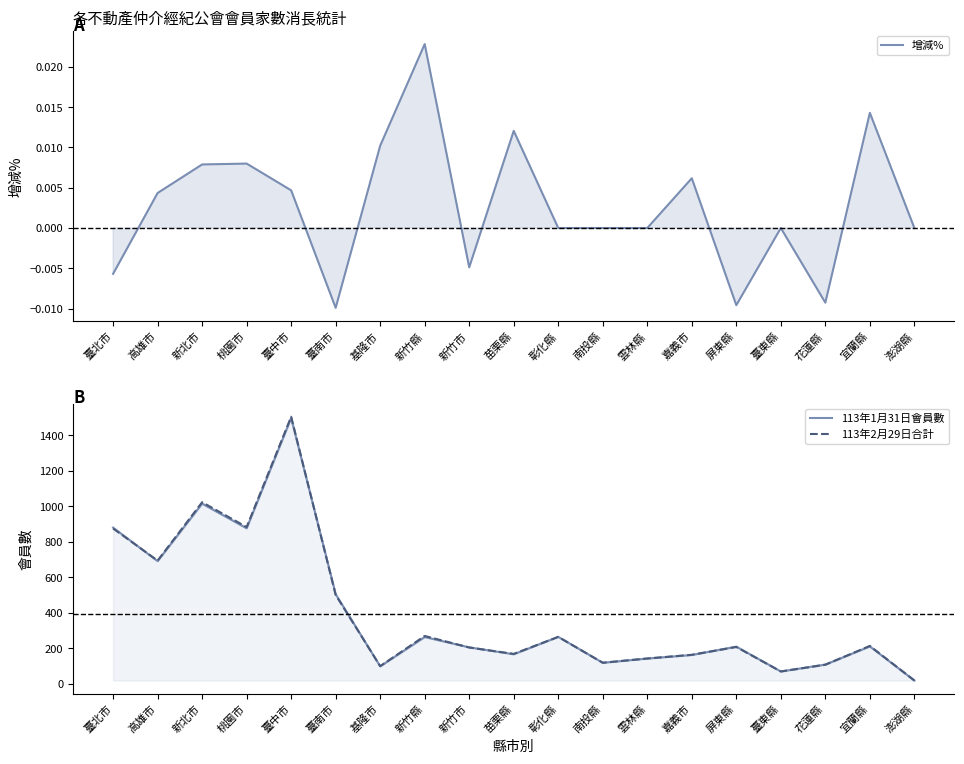

Reading left to right, extract all data points from this chart.

增減%: 臺北市=-0.0	高雄市=0.0	新北市=0.0	桃園市=0.0	臺中市=0.0	臺南市=-0.0	基隆市=0.0	新竹縣=0.0	新竹市=-0.0	苗栗縣=0.0	彰化縣=0.0	南投縣=0.0	雲林縣=0.0	嘉義市=0.0	屏東縣=-0.0	臺東縣=0.0	花蓮縣=-0.0	宜蘭縣=0.0	澎湖縣=0.0
113年1月31日會員數: 臺北市=880.0	高雄市=691.0	新北市=1015.0	桃園市=876.0	臺中市=1498.0	臺南市=505.0	基隆市=98.0	新竹縣=263.0	新竹市=205.0	苗栗縣=166.0	彰化縣=264.0	南投縣=118.0	雲林縣=142.0	嘉義市=162.0	屏東縣=209.0	臺東縣=69.0	花蓮縣=108.0	宜蘭縣=210.0	澎湖縣=18.0
113年2月29日合計: 臺北市=875.0	高雄市=694.0	新北市=1023.0	桃園市=883.0	臺中市=1505.0	臺南市=500.0	基隆市=99.0	新竹縣=269.0	新竹市=204.0	苗栗縣=168.0	彰化縣=264.0	南投縣=118.0	雲林縣=142.0	嘉義市=163.0	屏東縣=207.0	臺東縣=69.0	花蓮縣=107.0	宜蘭縣=213.0	澎湖縣=18.0